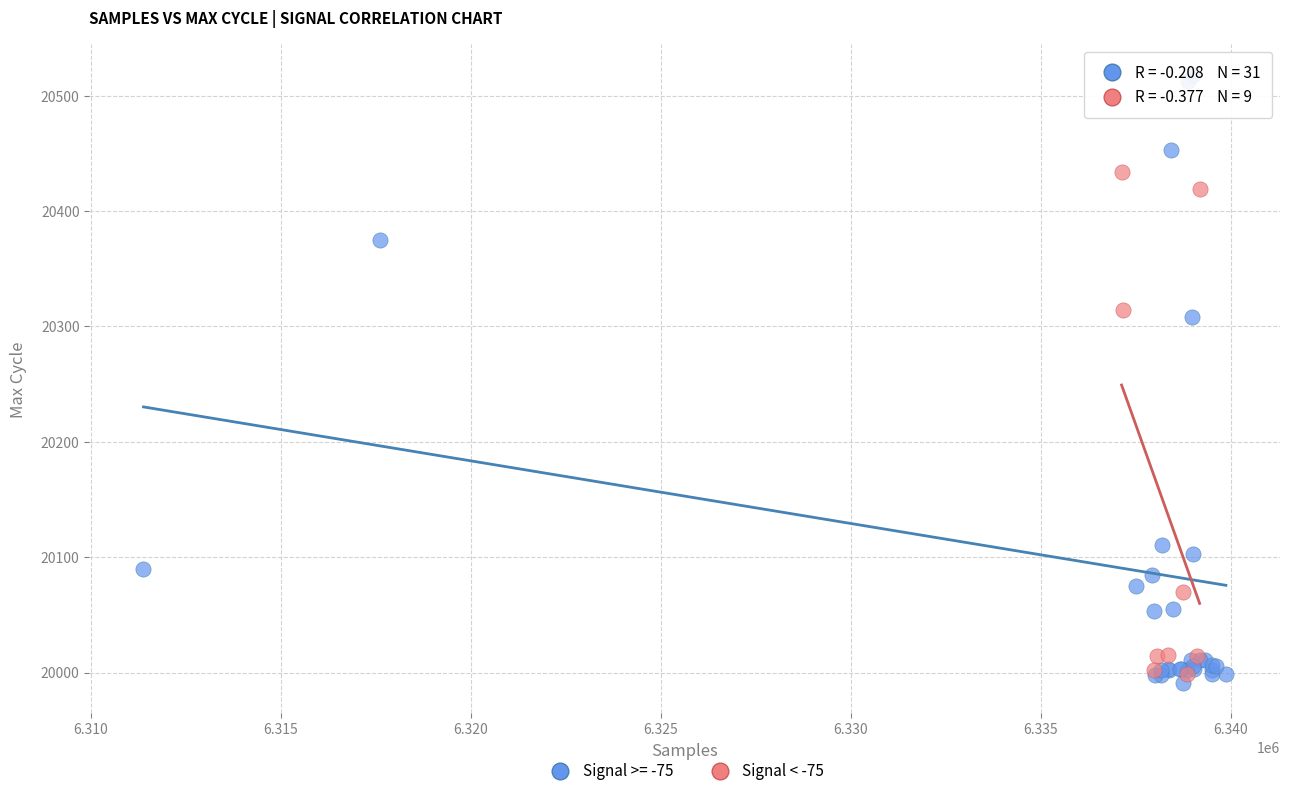

Which series reaches the maximum Y coordinate?

Signal >= -75